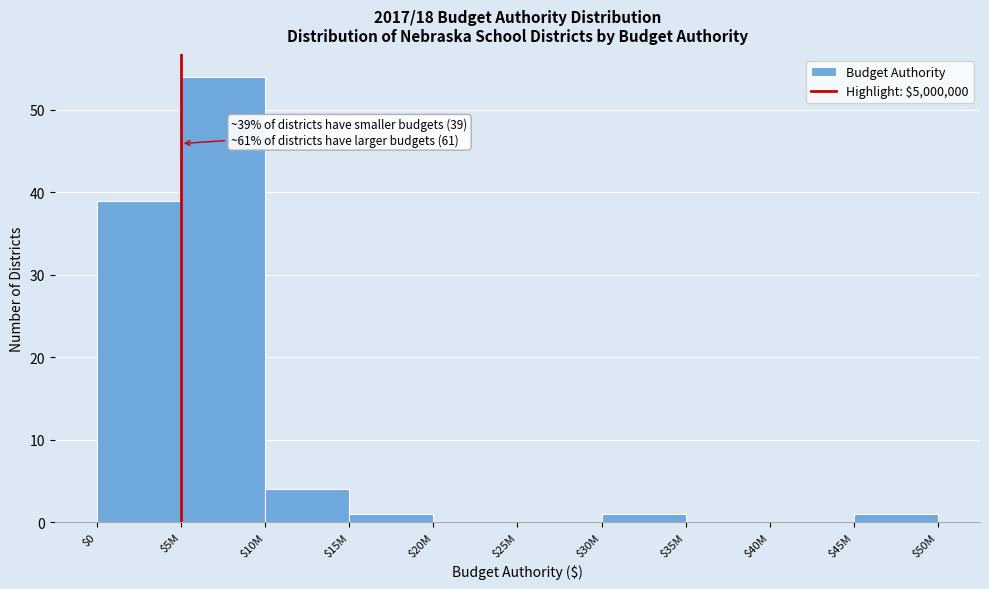

What is the approximate value at $5M, to the nearest 5?

55